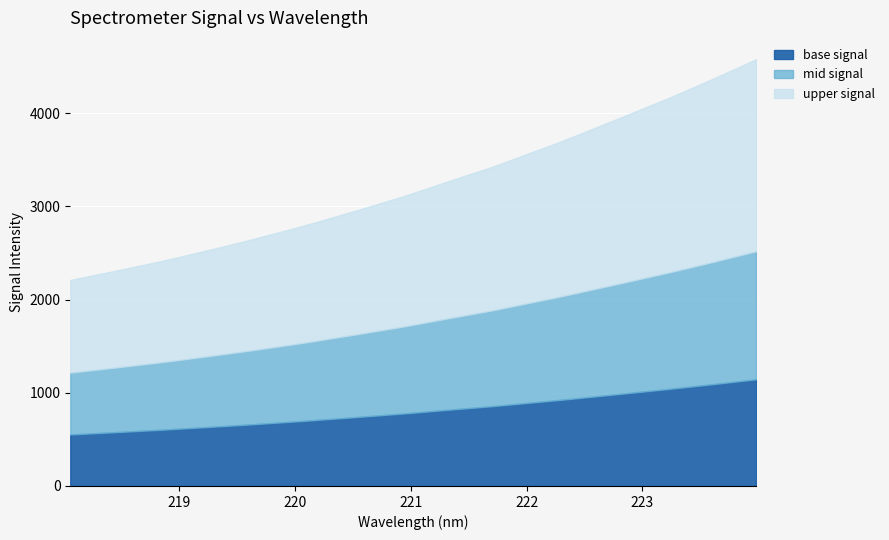

What is the value of the y point at the 12th from the left?

2824.6